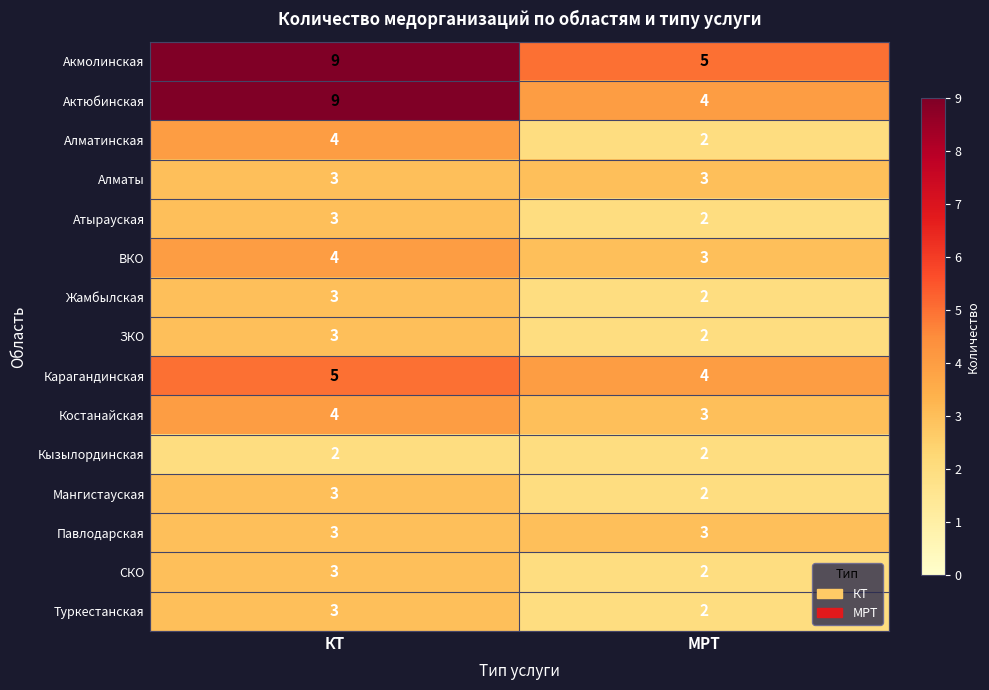

Which series has the largest range (max minus min)?

Актюбинская